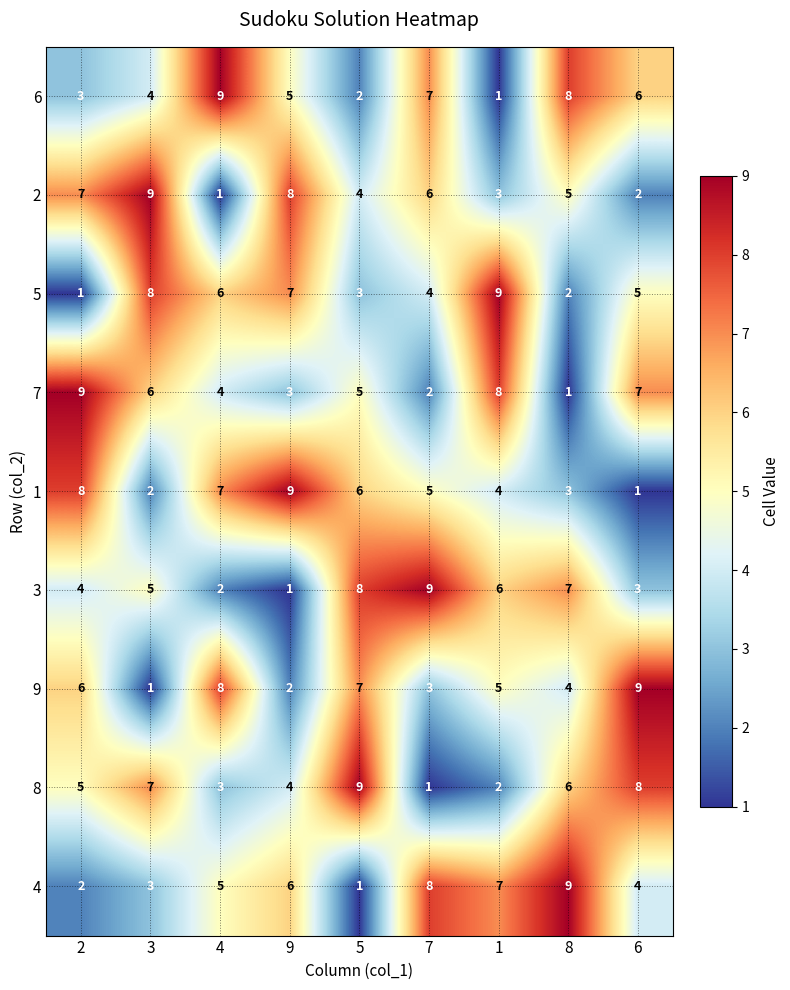

What is the sum of the 3 values at 8 and 7?

16